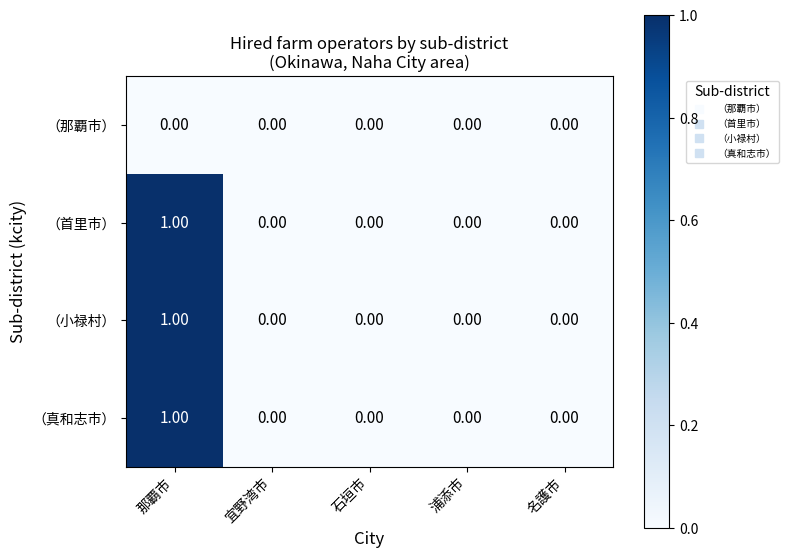

At which category is the sum across all series the highest?

那覇市